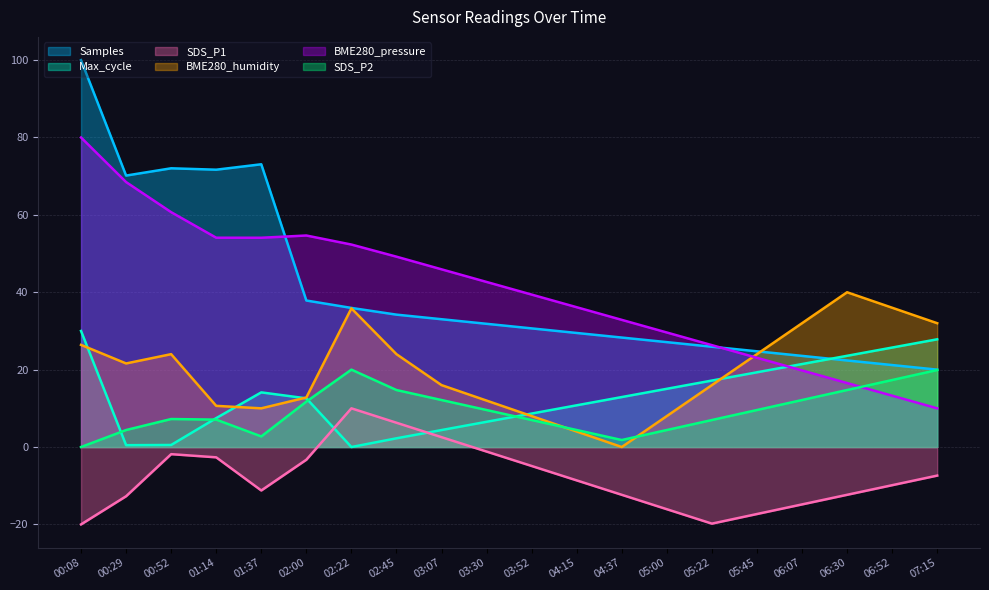

How many lines are shown in the chart?

6